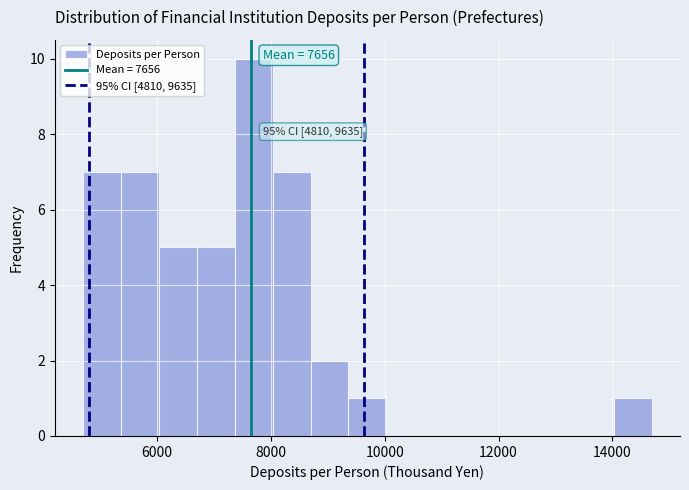

Read against the x-axis, roughly where is the centre of the tallest bar?

7600